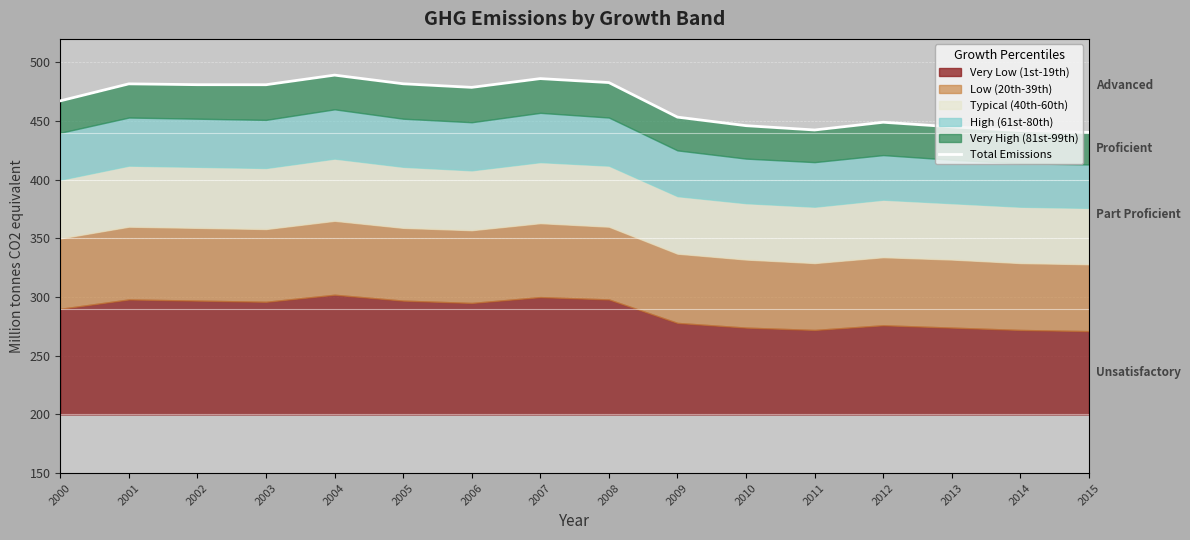

Approximately how many times larger is the value at 2014 compared to 2007?

0.9